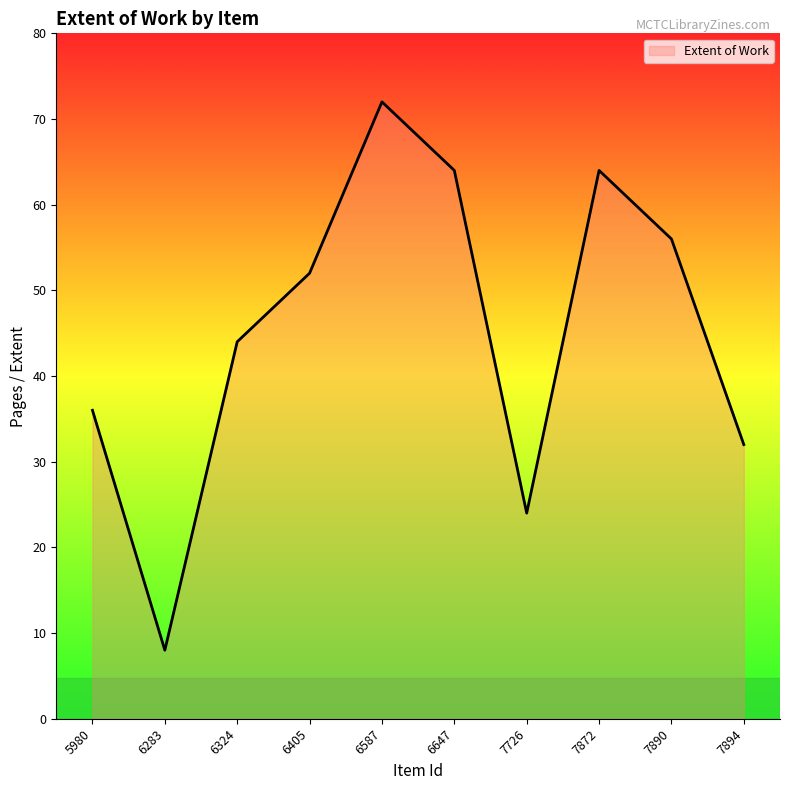

Between 7872 and 5980, which is larger?

7872